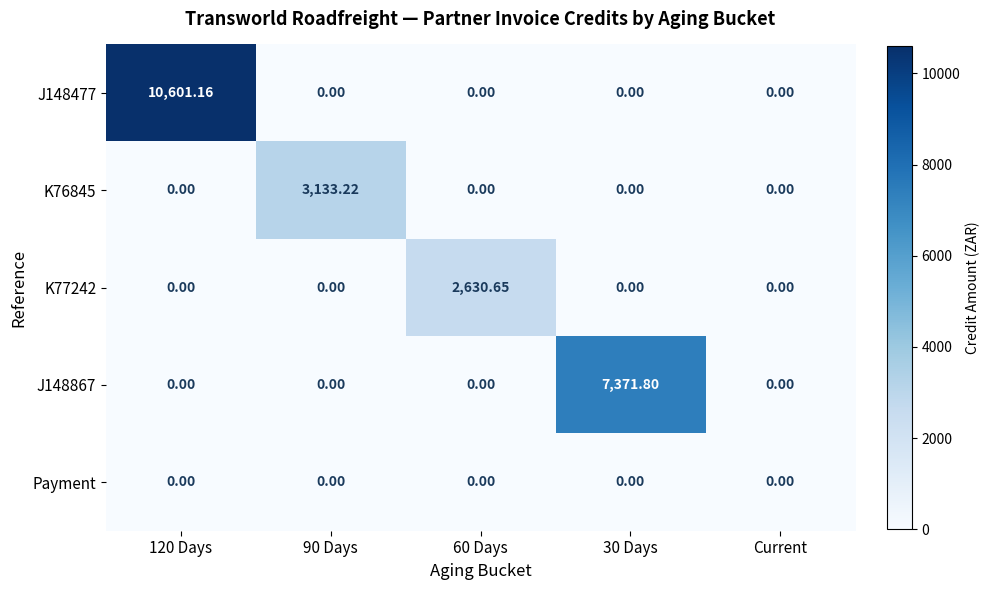

Reading left to right, list all the values displayed in this chart.

J148477: 120 Days=10601.2	90 Days=0.0	60 Days=0.0	30 Days=0.0	Current=0.0
K76845: 120 Days=0.0	90 Days=3133.2	60 Days=0.0	30 Days=0.0	Current=0.0
K77242: 120 Days=0.0	90 Days=0.0	60 Days=2630.7	30 Days=0.0	Current=0.0
J148867: 120 Days=0.0	90 Days=0.0	60 Days=0.0	30 Days=7371.8	Current=0.0
Payment: 120 Days=0.0	90 Days=0.0	60 Days=0.0	30 Days=0.0	Current=0.0